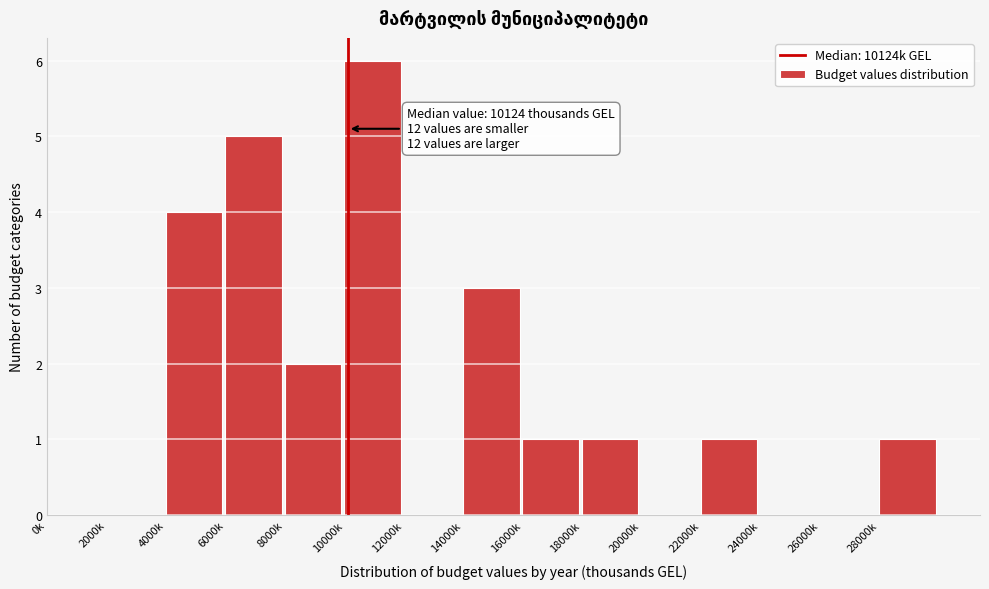

Reading right to left, what are all the values shown in this chart?

28000k=1	26000k=0	24000k=0	22000k=1	20000k=0	18000k=1	16000k=1	14000k=3	12000k=0	10000k=6	8000k=2	6000k=5	4000k=4	2000k=0	0k=0